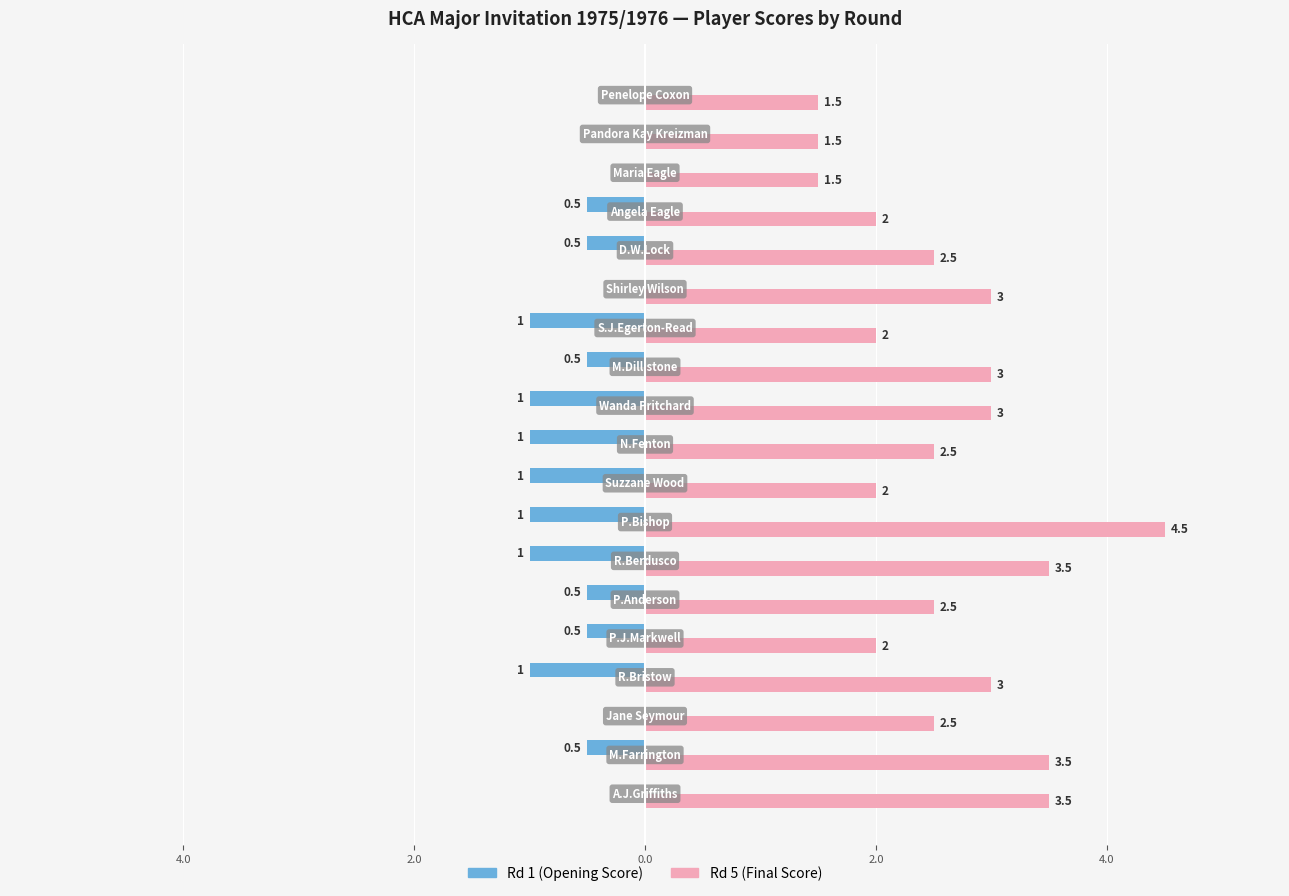

The value of Rd 1 (Opening) at 8 is -1.0. True or false?

True